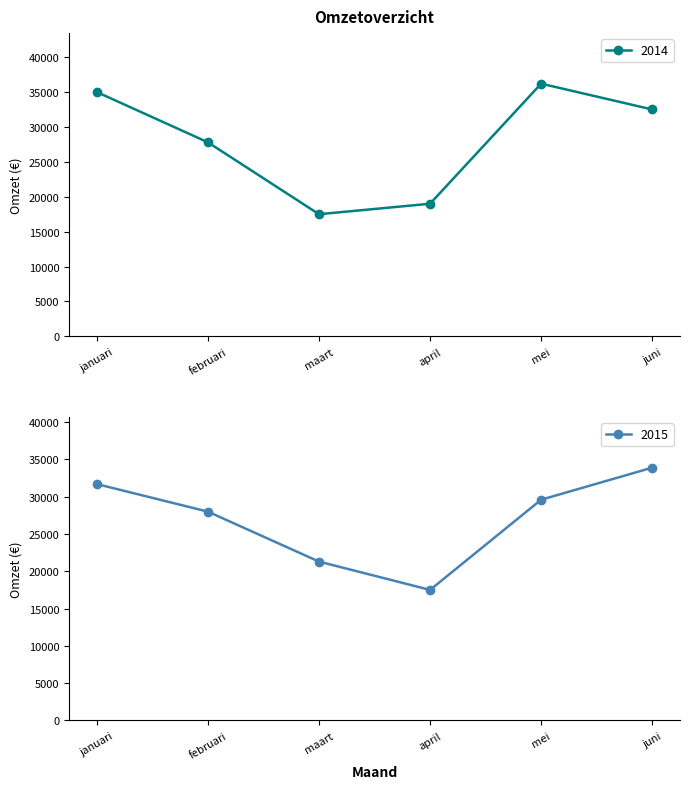

What is the sum of the 2014 values at januari and maart?

52500